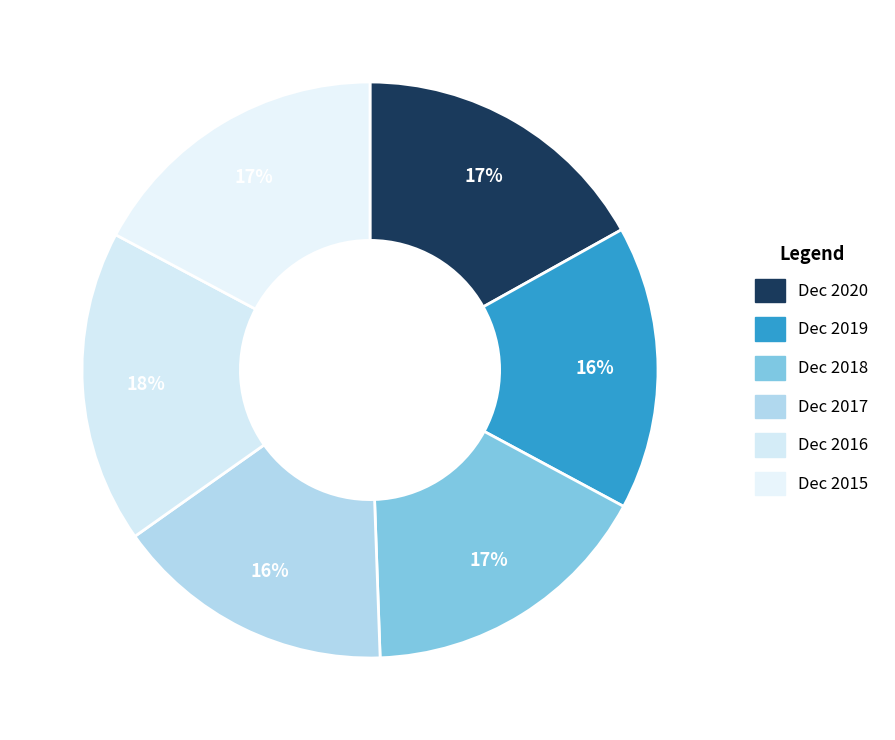

Is it true that Dec 2019 is 26% of the pie?

False